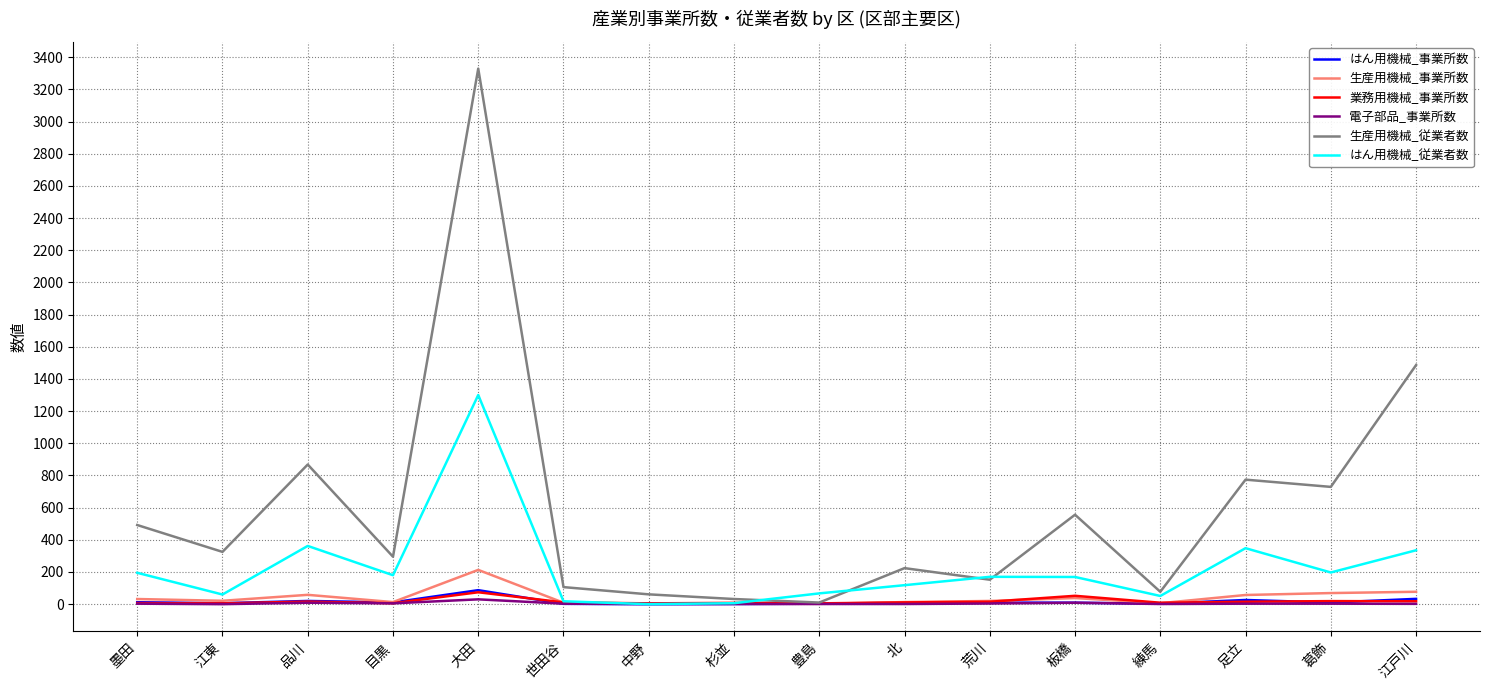

What is the total value across all series at 品川?

1333